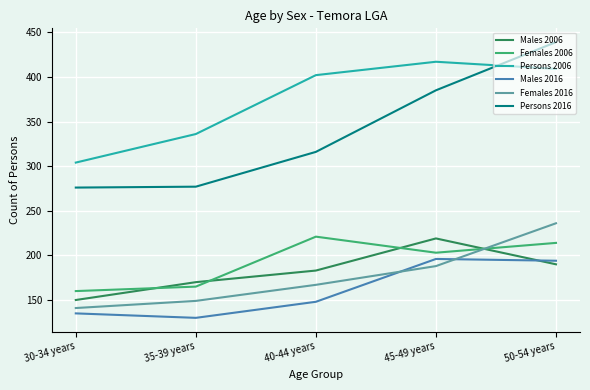

At how many categories does at least one series exceed 171?

5